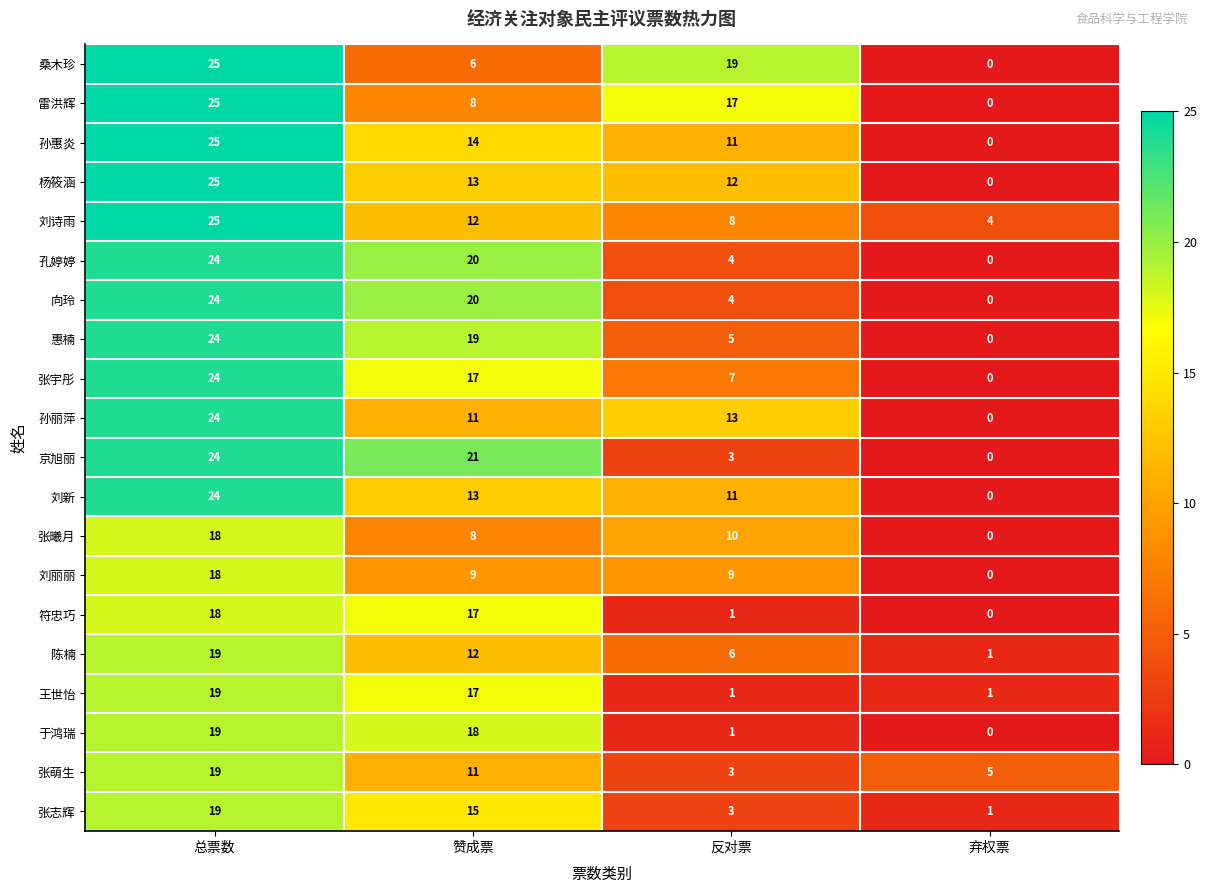

The 刘丽丽 series shows 2 at 反对票. True or false?

False